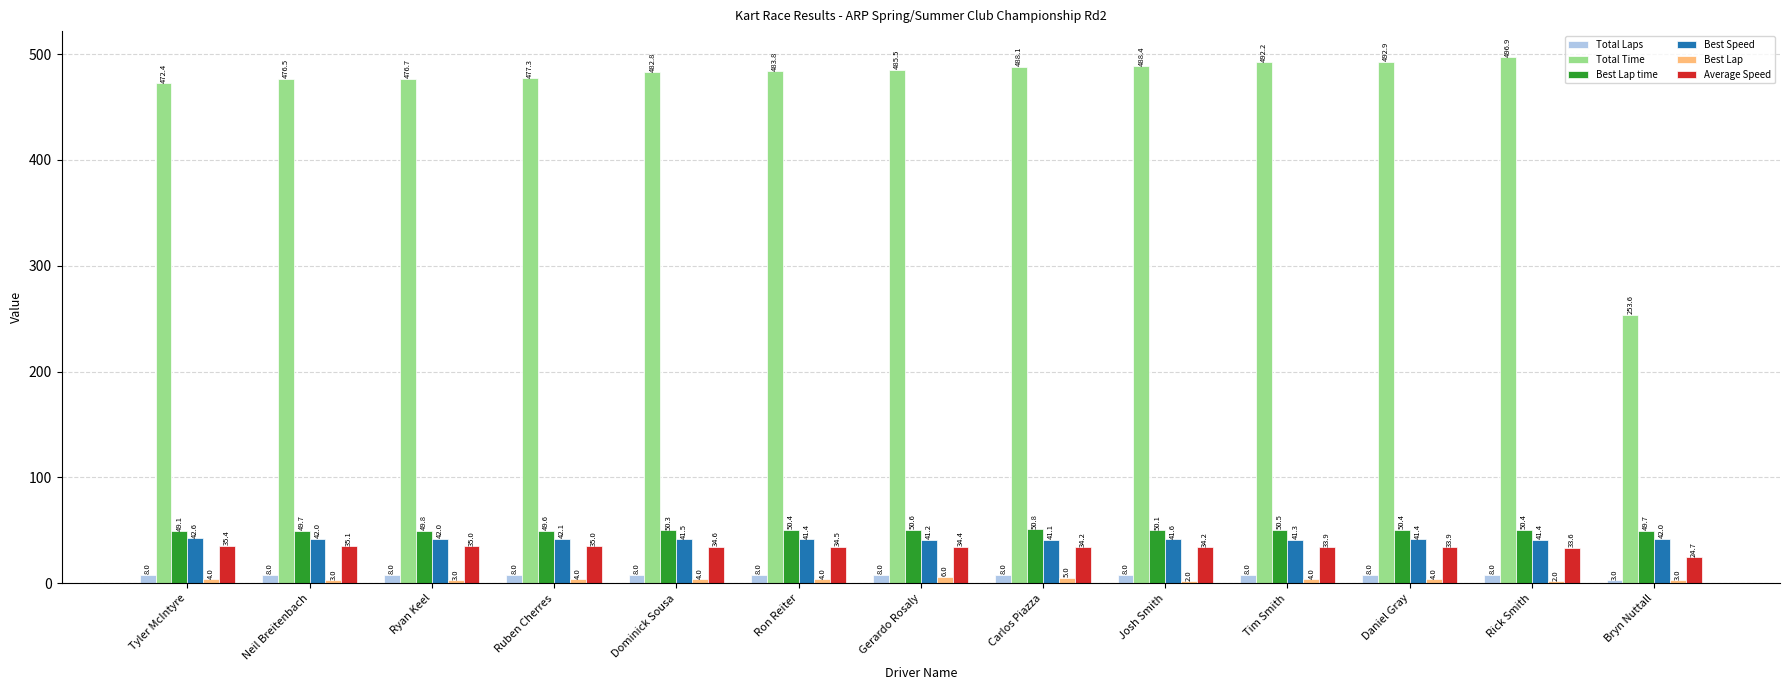

True or false: Best Speed has a value of 41.4 at Ron Reiter.

True